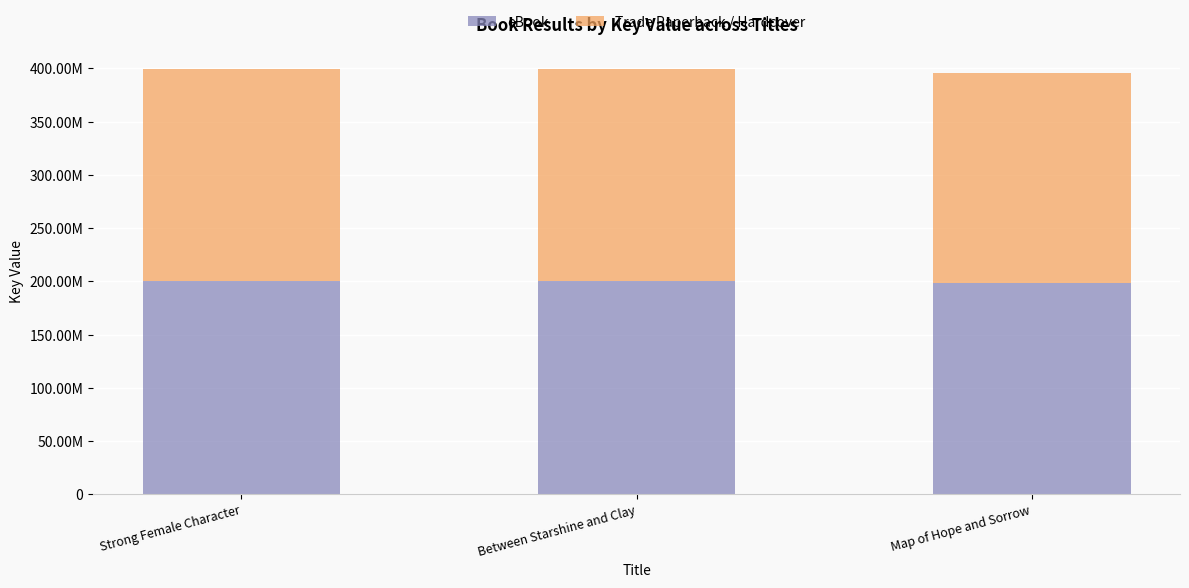

What is the minimum value for eBook?

197977732